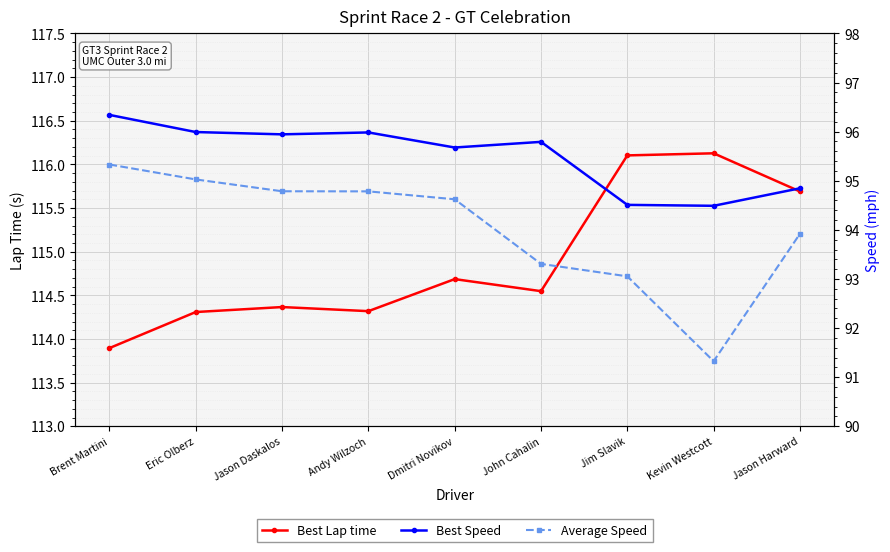

Which series has the widest spread of values?

Average Speed